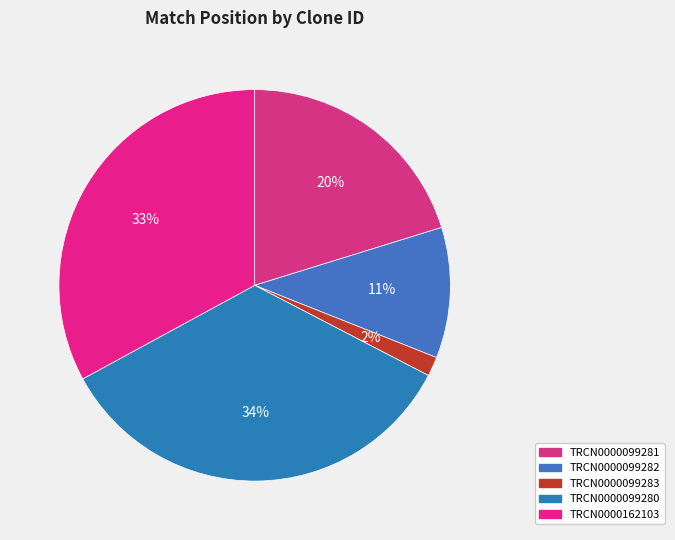

To the nearest percent, what is the average slice percentage?

20%